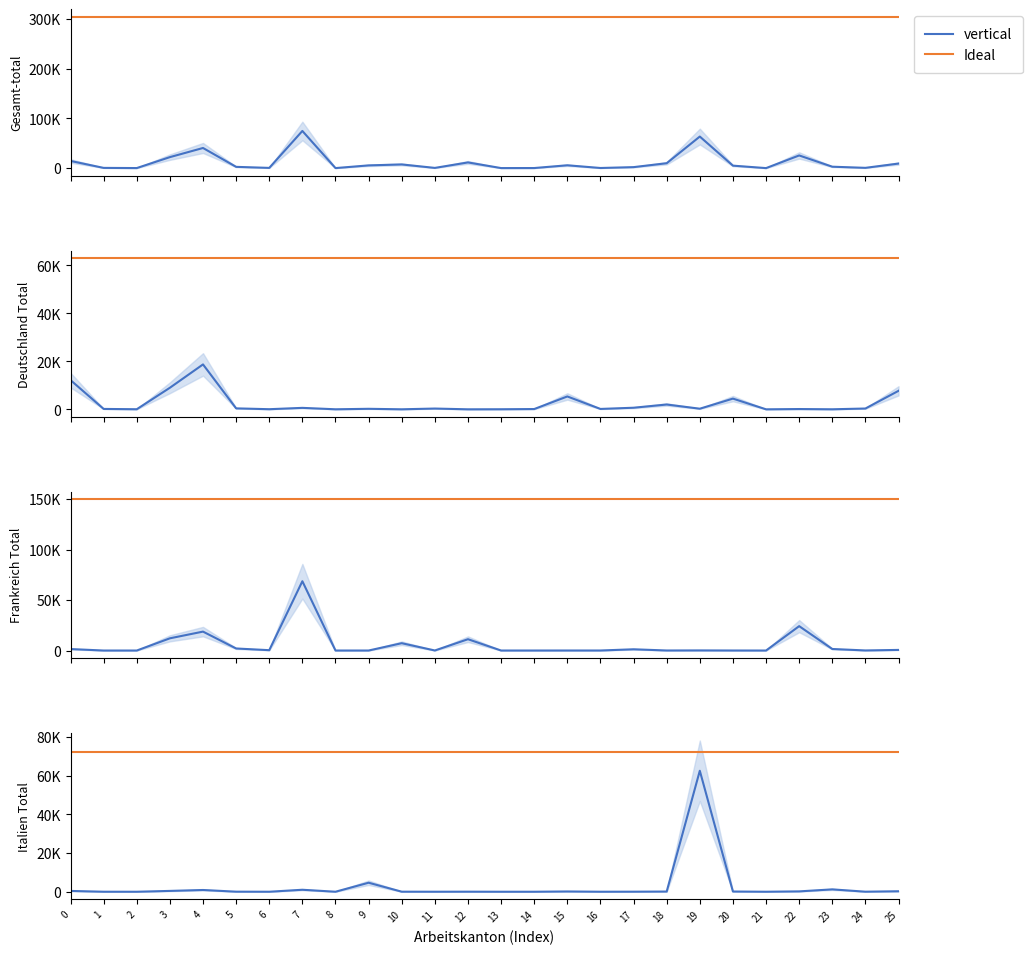

Does the chart display data point markers on the line(s)?

No